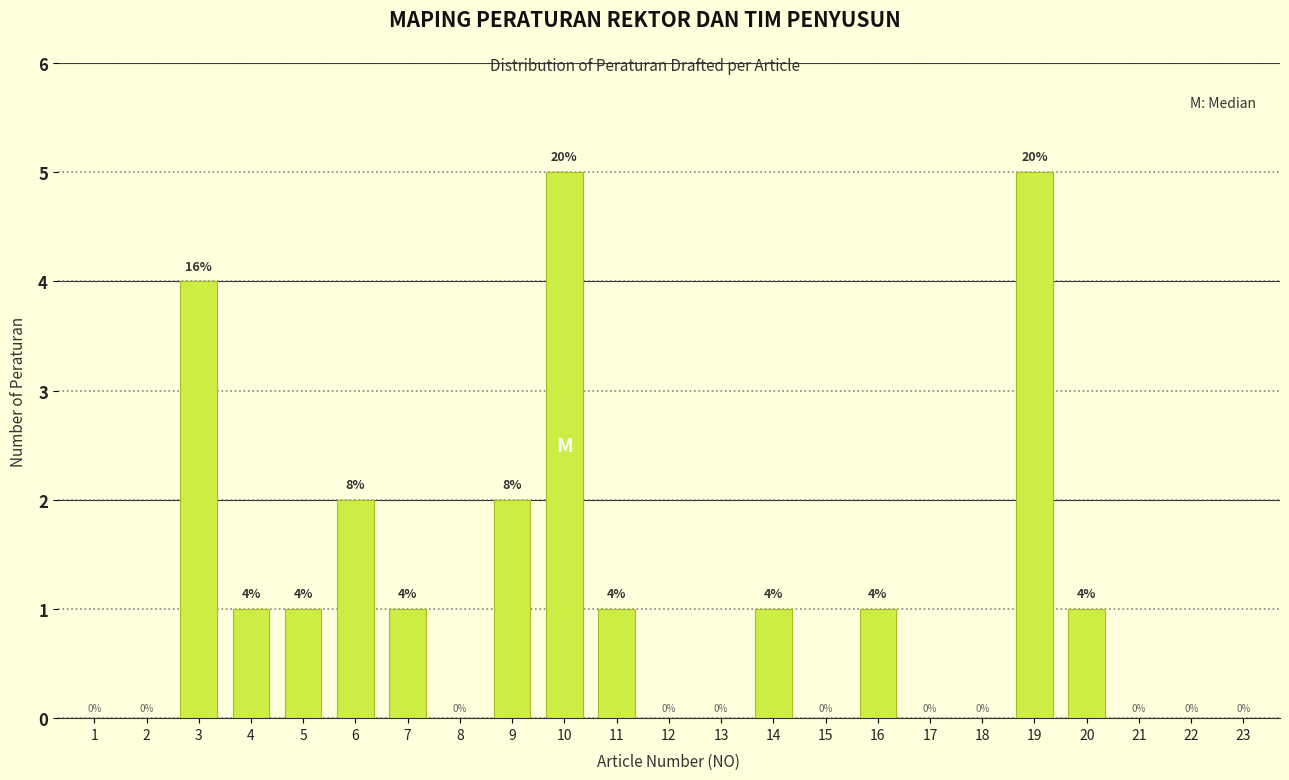

Reading left to right, extract all data points from this chart.

1=0	2=0	3=4	4=1	5=1	6=2	7=1	8=0	9=2	10=5	11=1	12=0	13=0	14=1	15=0	16=1	17=0	18=0	19=5	20=1	21=0	22=0	23=0